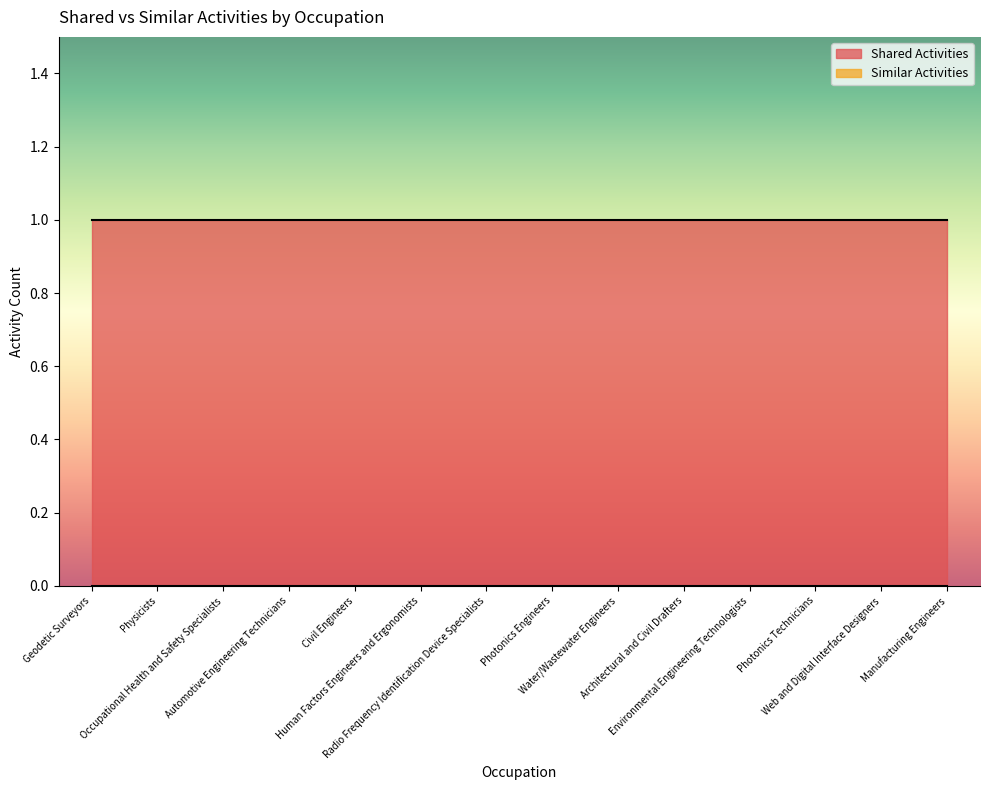

What is the total value across all series at Geodetic Surveyors?

1